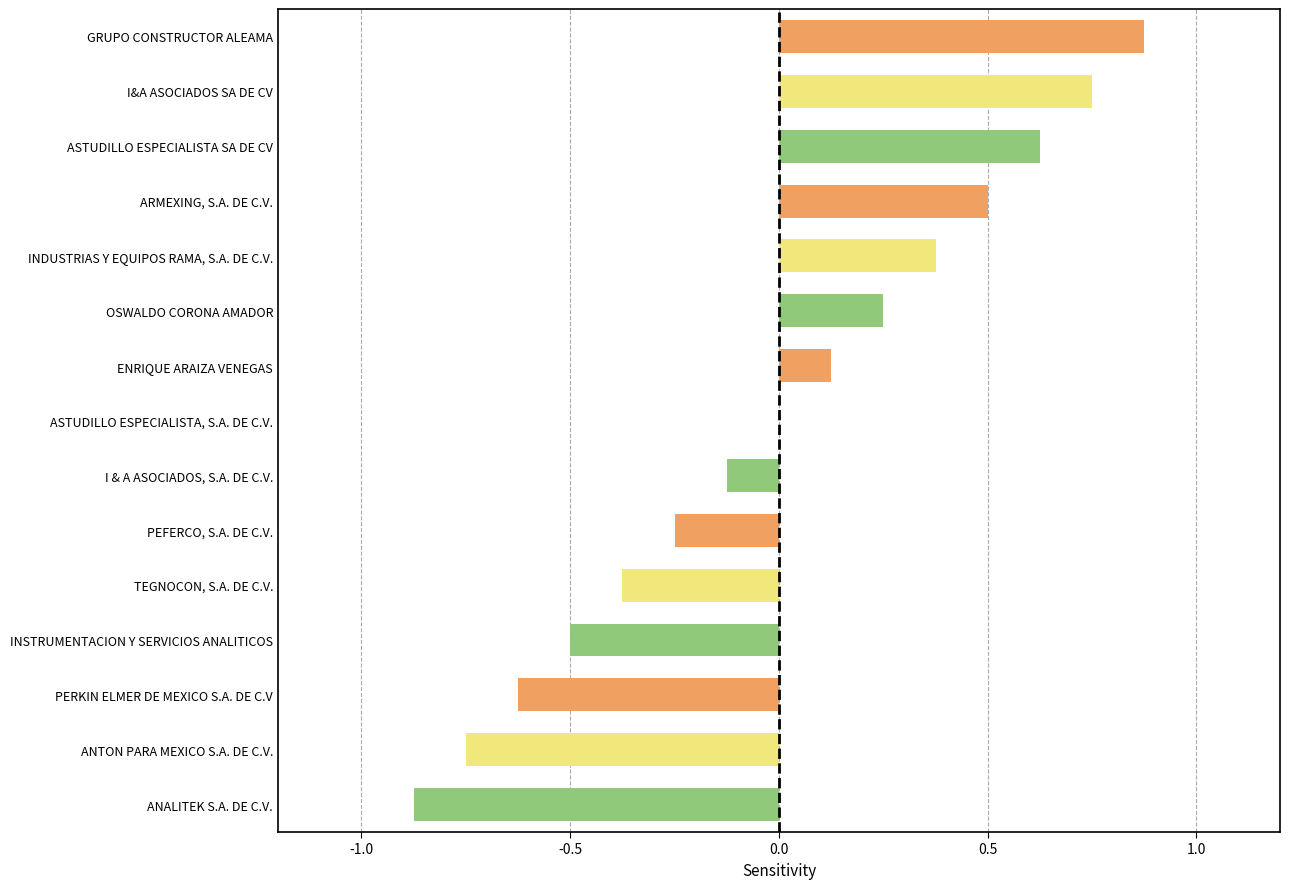

Between INSTRUMENTACION Y SERVICIOS ANALITICOS and ASTUDILLO ESPECIALISTA SA DE CV, which is larger?

ASTUDILLO ESPECIALISTA SA DE CV